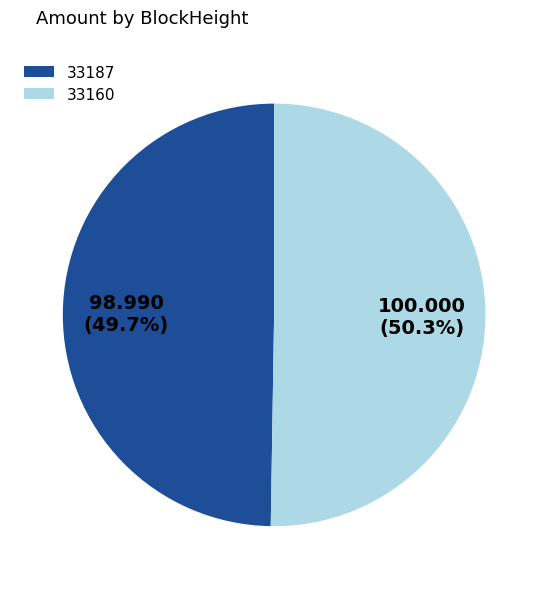

Does any single category account for the majority?

Yes